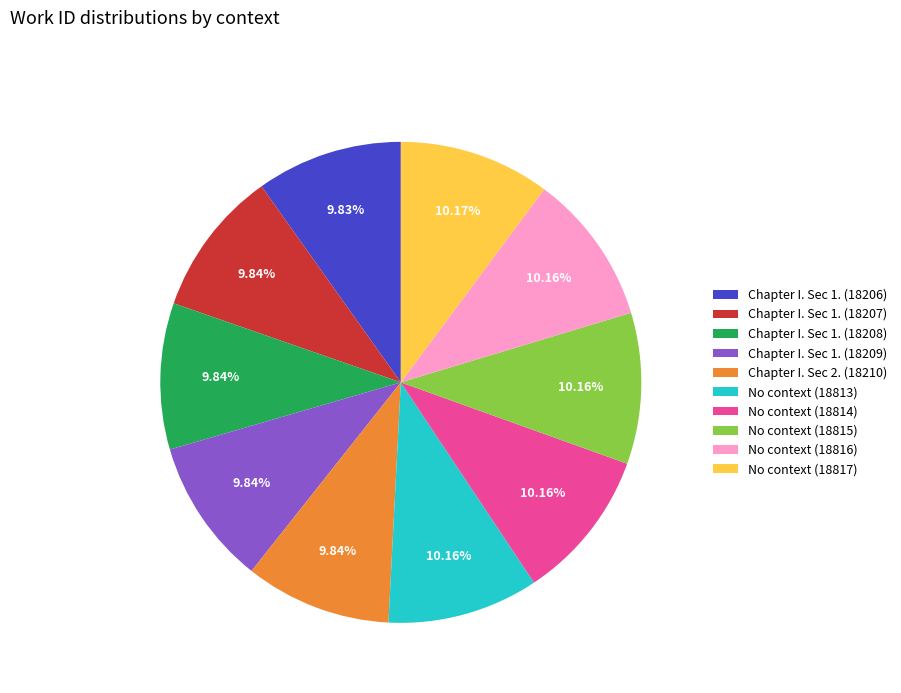

Count the number of slices in the pie.

10